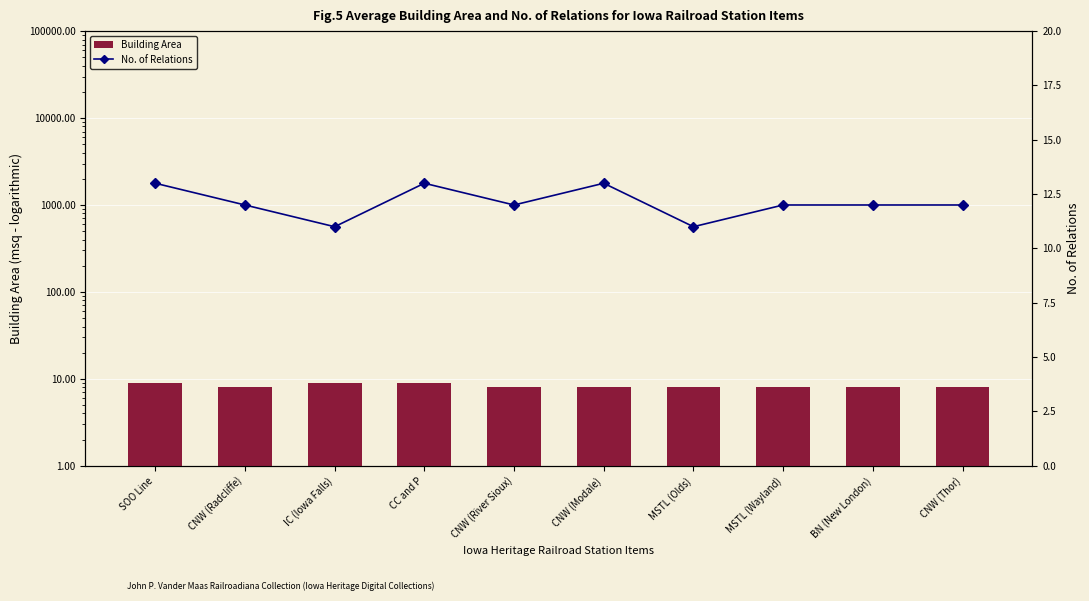

What are all the series names shown in the legend?

Building Area, No. of Relations